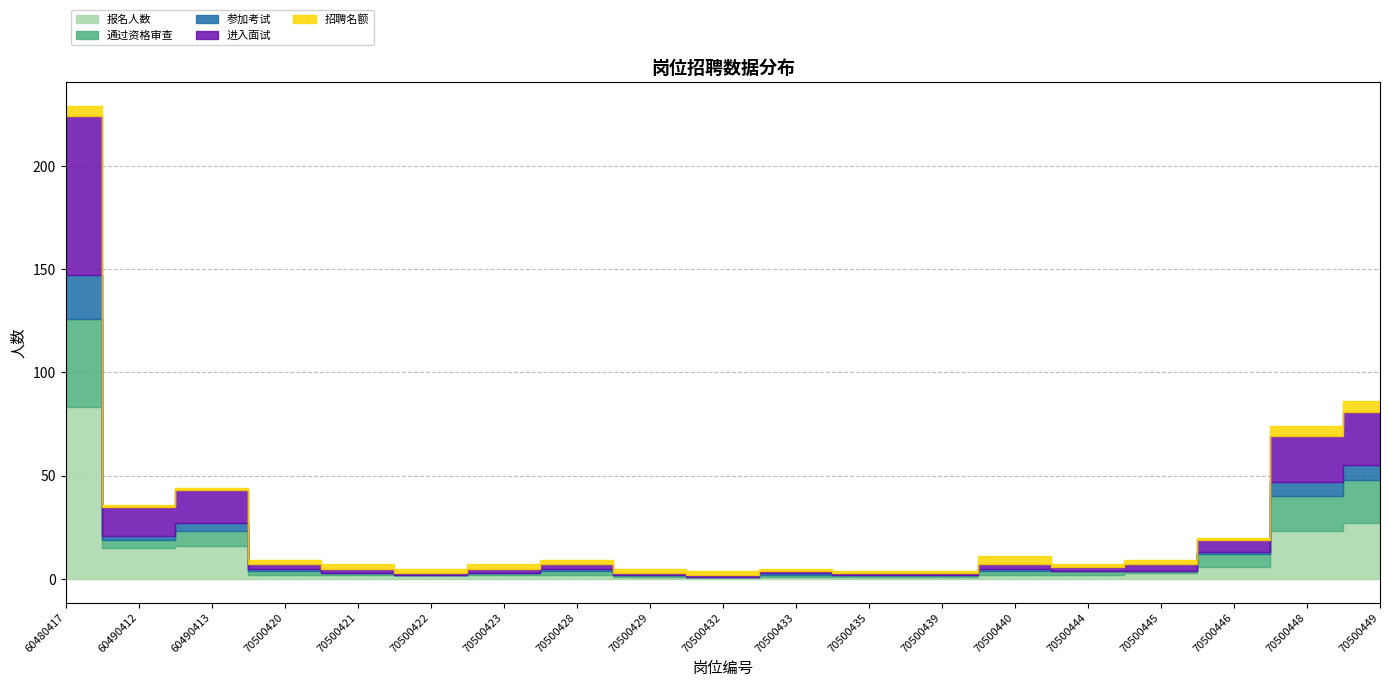

Which series has the largest total across all categories?

报名人数